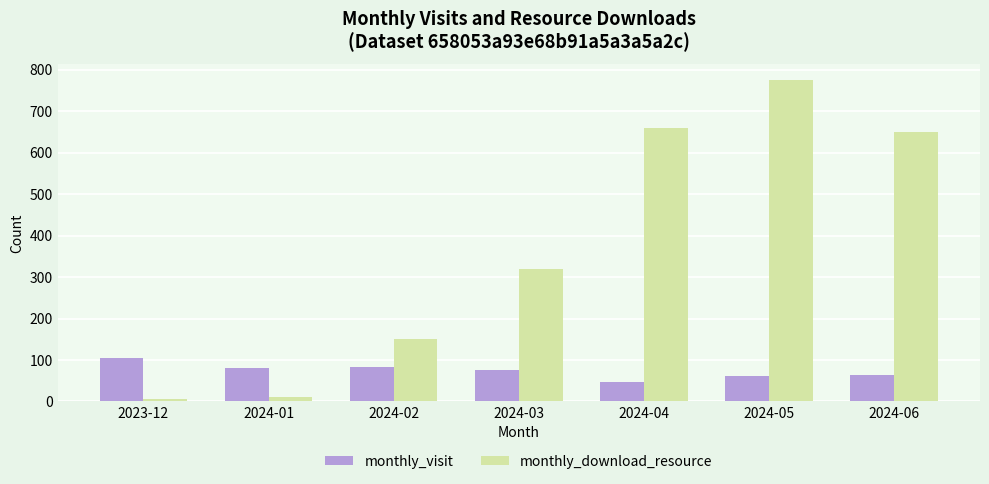

What is the sum of the monthly_visit values at 2024-04 and 2024-06?

112